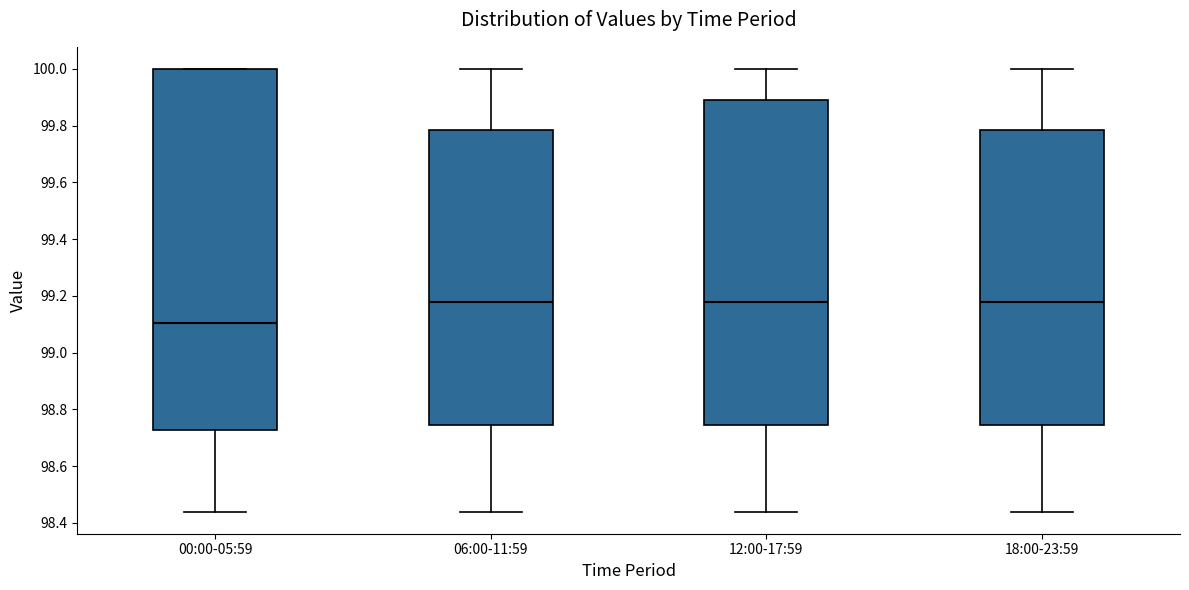

Reading left to right, transcribe this box plot: for each box, give where its median line is, the range the box spans, and where its two whiskers end, as read against the y-axis. The values are not printed on the chart, so give them approximately, as read against the axis.

00:00-05:59: median 99.10, box 98.72 to 100.00, whiskers 98.44 to 100.00
06:00-11:59: median 99.18, box 98.74 to 99.78, whiskers 98.44 to 100.00
12:00-17:59: median 99.18, box 98.74 to 99.90, whiskers 98.44 to 100.00
18:00-23:59: median 99.18, box 98.74 to 99.78, whiskers 98.44 to 100.00